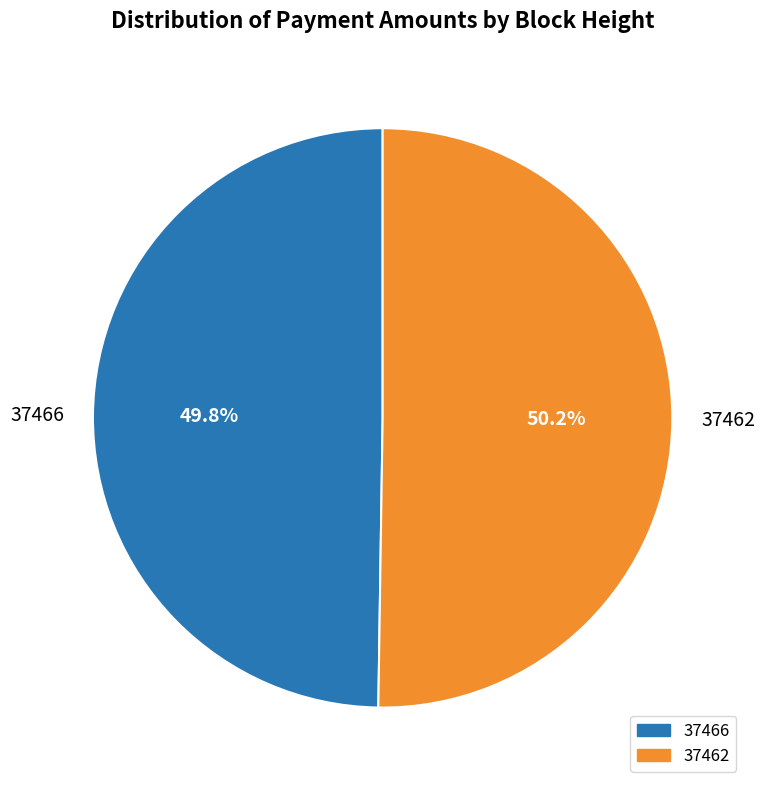

How many slices are in this pie chart?

2